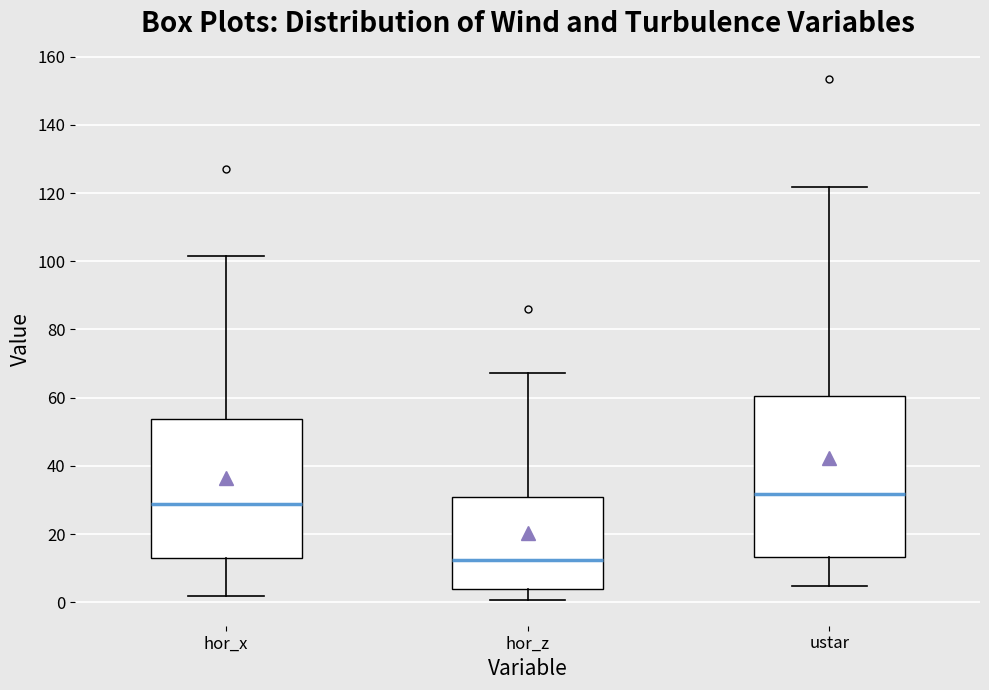

Which box is the tallest, from its lower edge to its upper edge?

ustar